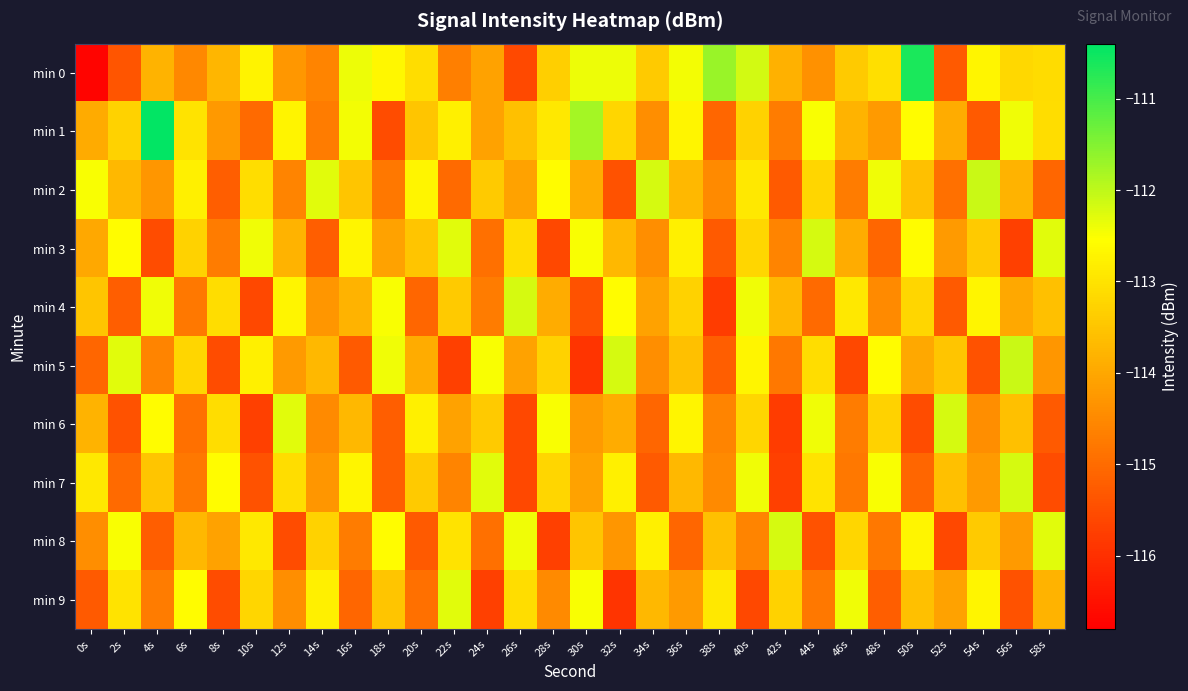

Count the number of categories in the chart.

30